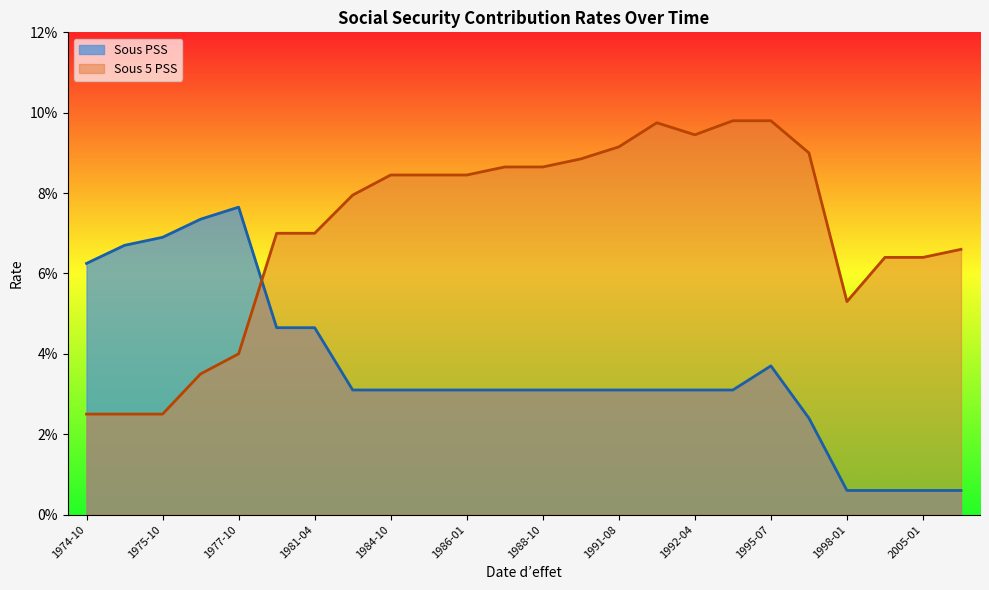

Rank the series by their average value, from highest to lowest.

Sous 5 PSS, Sous PSS